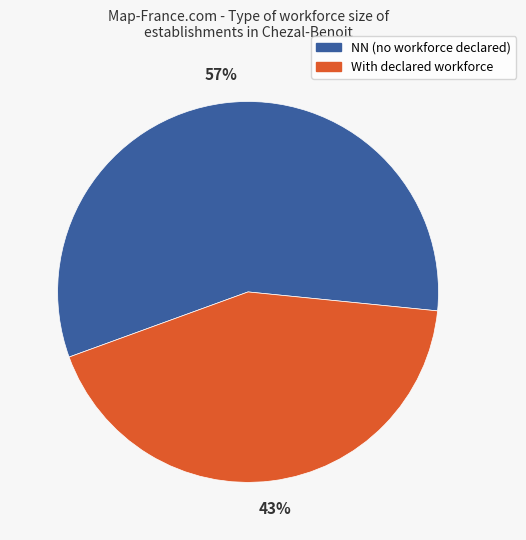

Does any single category account for the majority?

Yes